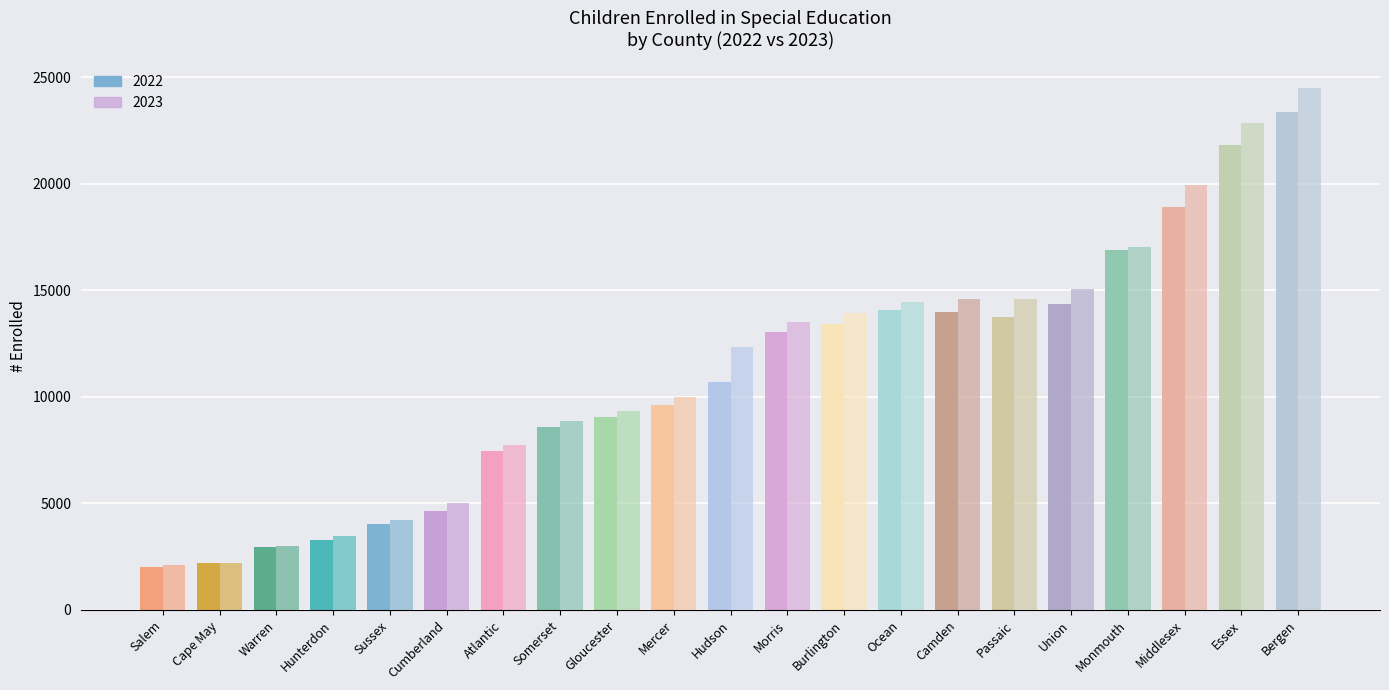

Which series changed the most between Atlantic and Union?

2023